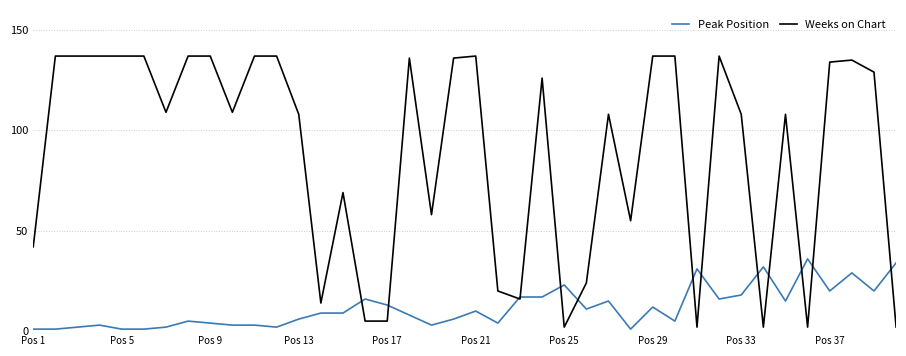

True or false: Weeks on Chart and Peak Position intersect in this chart.

True